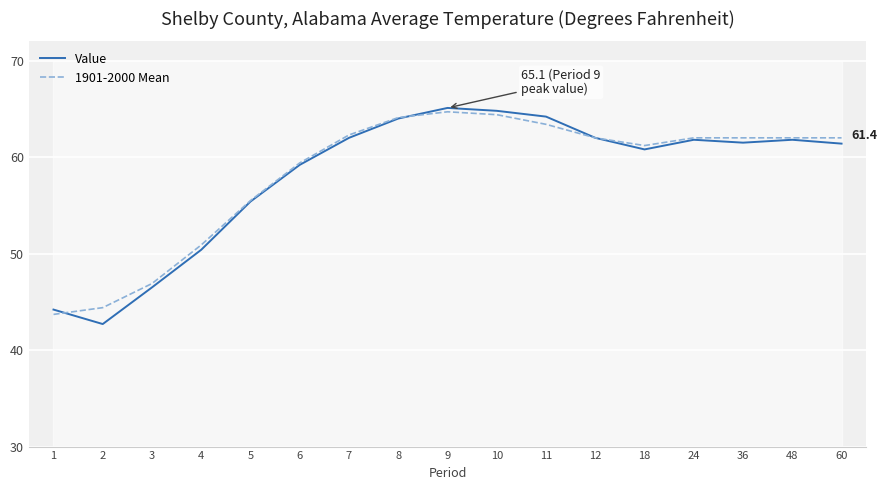

What is the value of the 1901-2000 Mean point at the 2nd from the left?

44.4